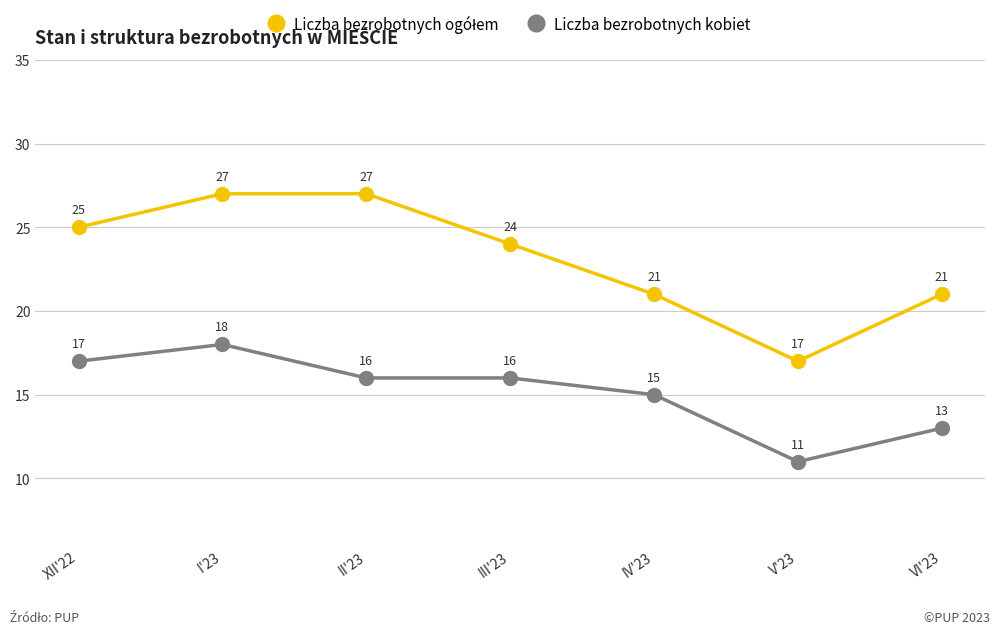

What is the total value across all series at V'23?

28